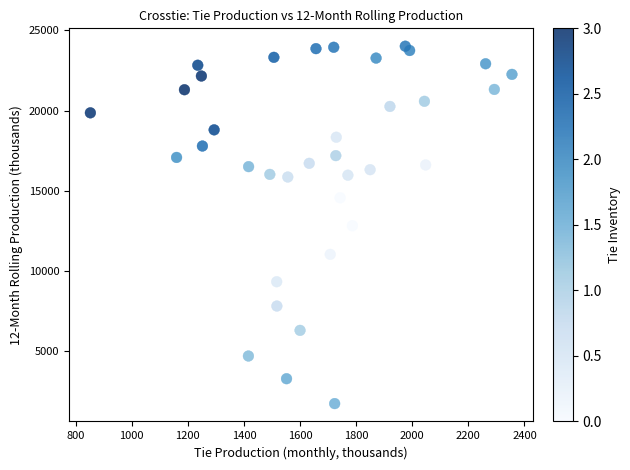

What is the range of Y values (max minus min)?

22292.6